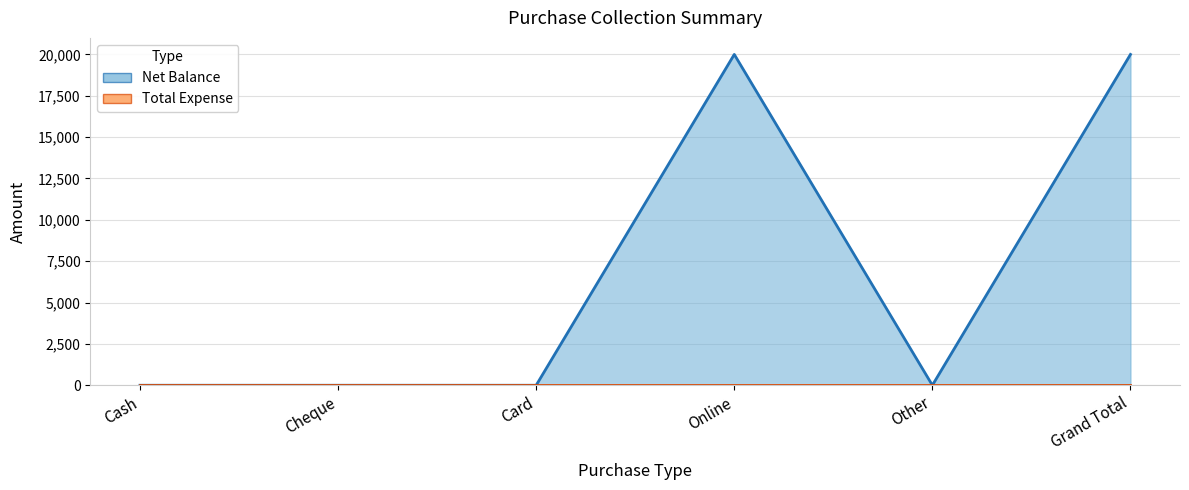

Count the number of values greater than 0.

2